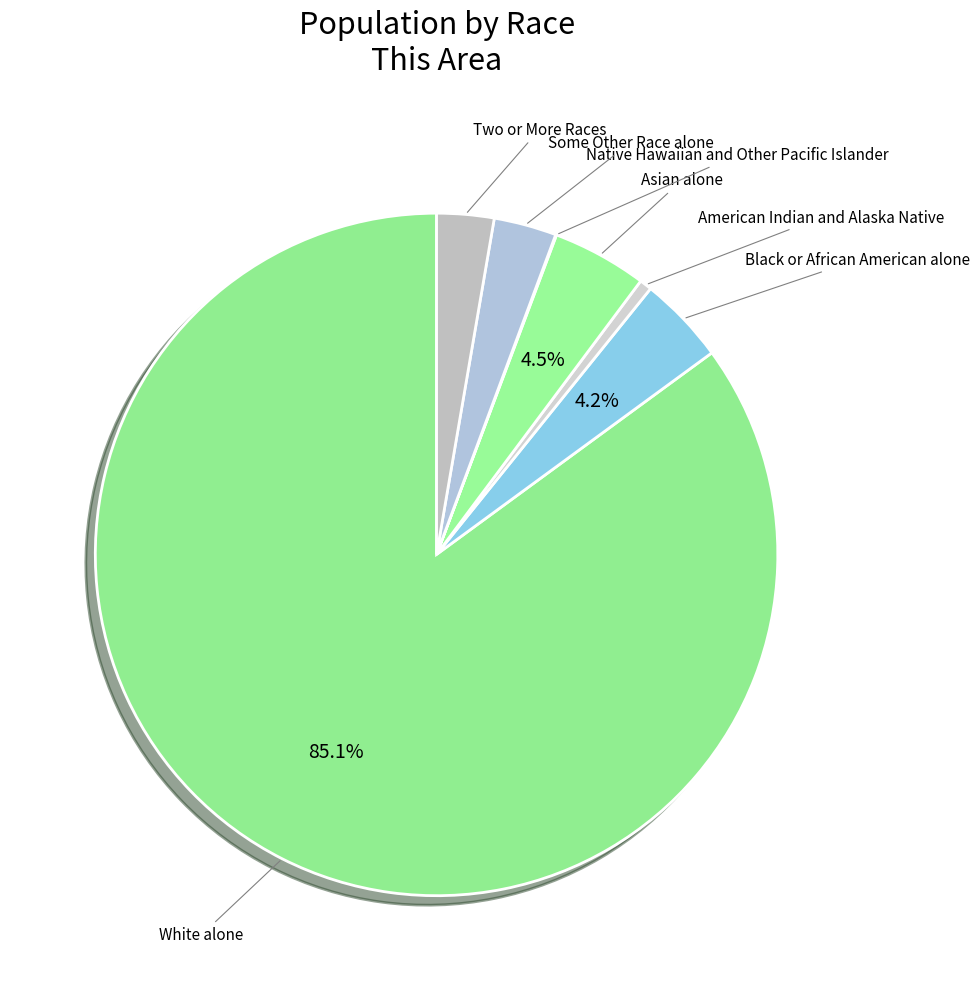

What is the smallest slice in the pie chart?

Native Hawaiian and Other Pacific Islander